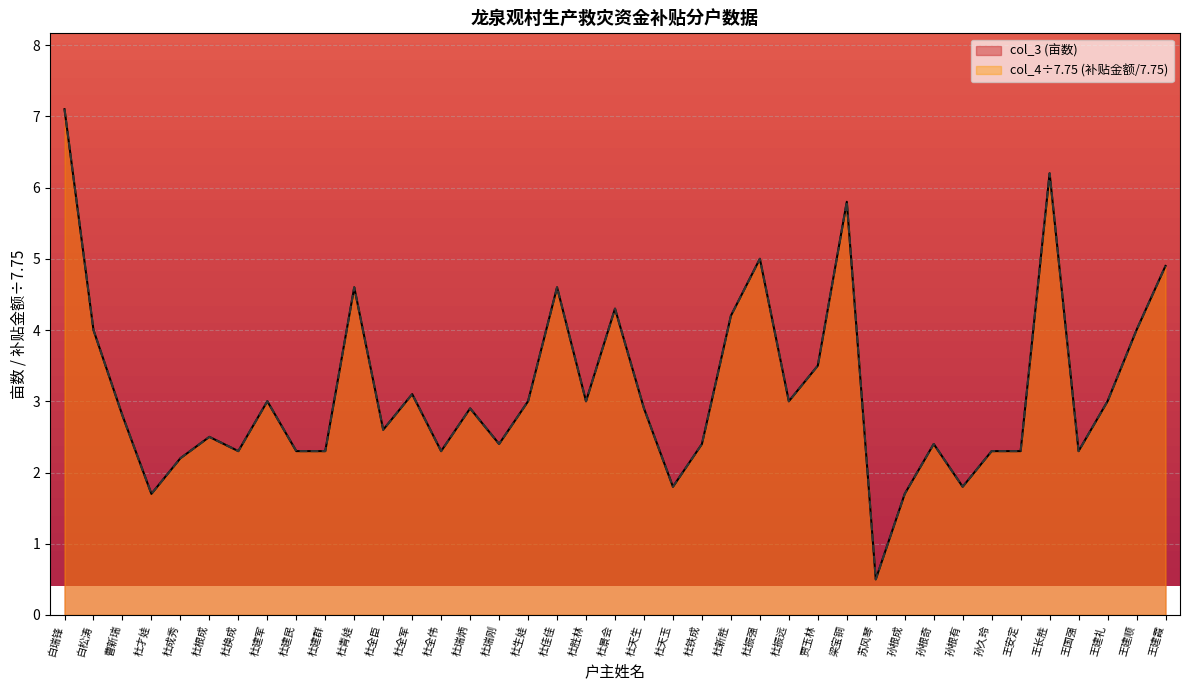

At how many categories does at least one series exceed 2?

34